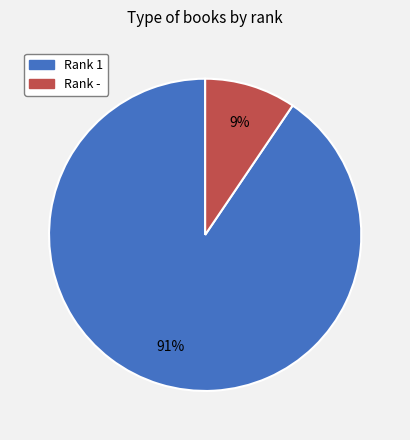

The Rank - slice represents 9% of the pie. True or false?

True